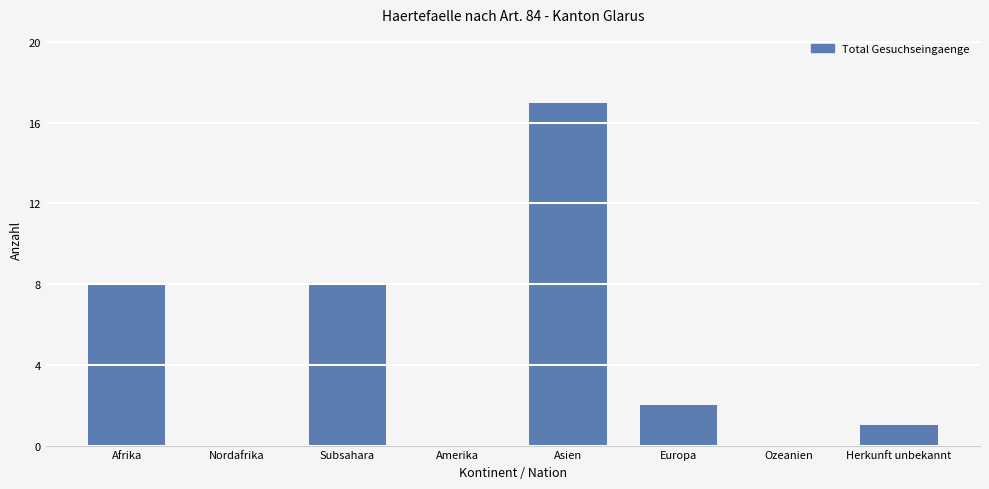

Between Herkunft unbekannt and Nordafrika, which is larger?

Herkunft unbekannt